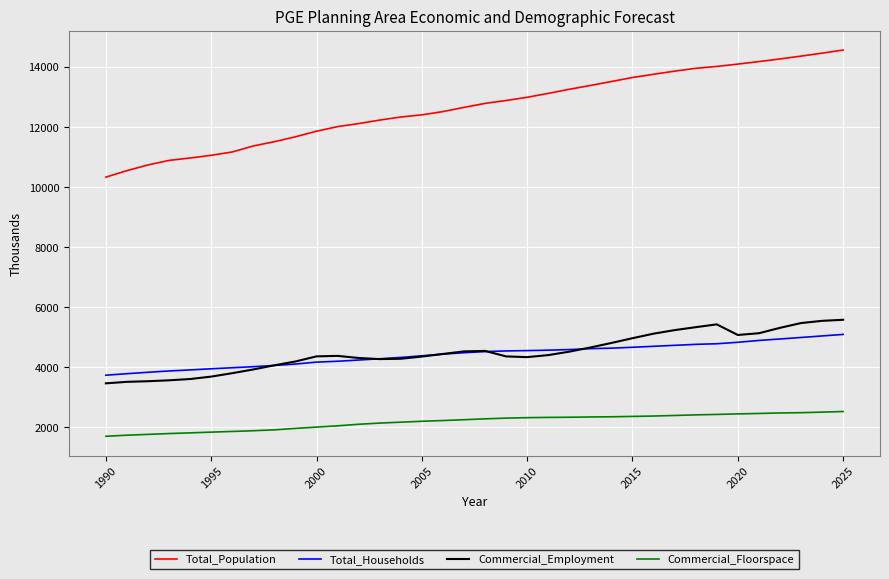

In Commercial_Employment, how many points are lower than both neighbors (excluding endpoints)?

3